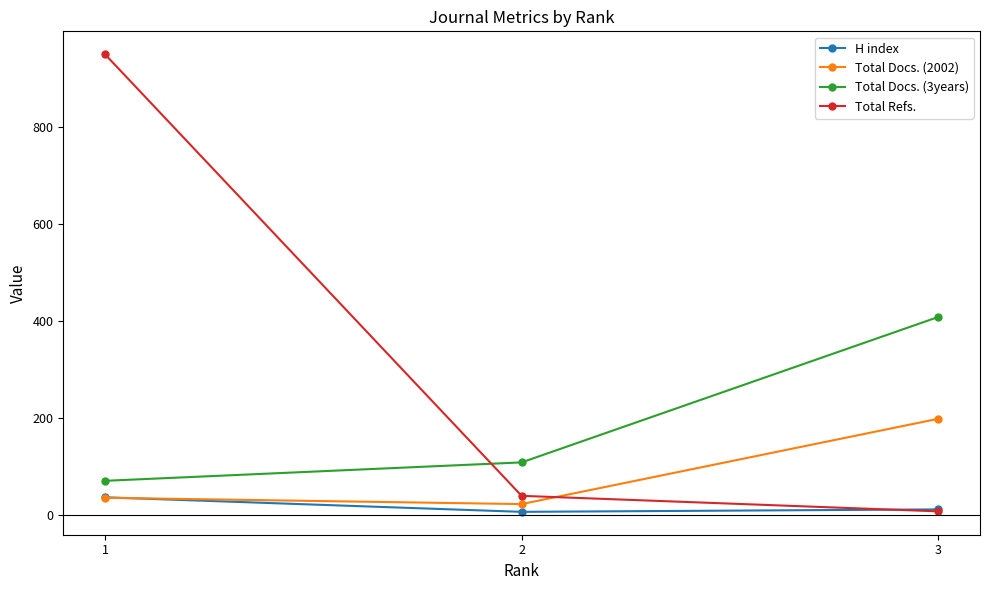

What is the maximum value for Total Docs. (3years)?

408